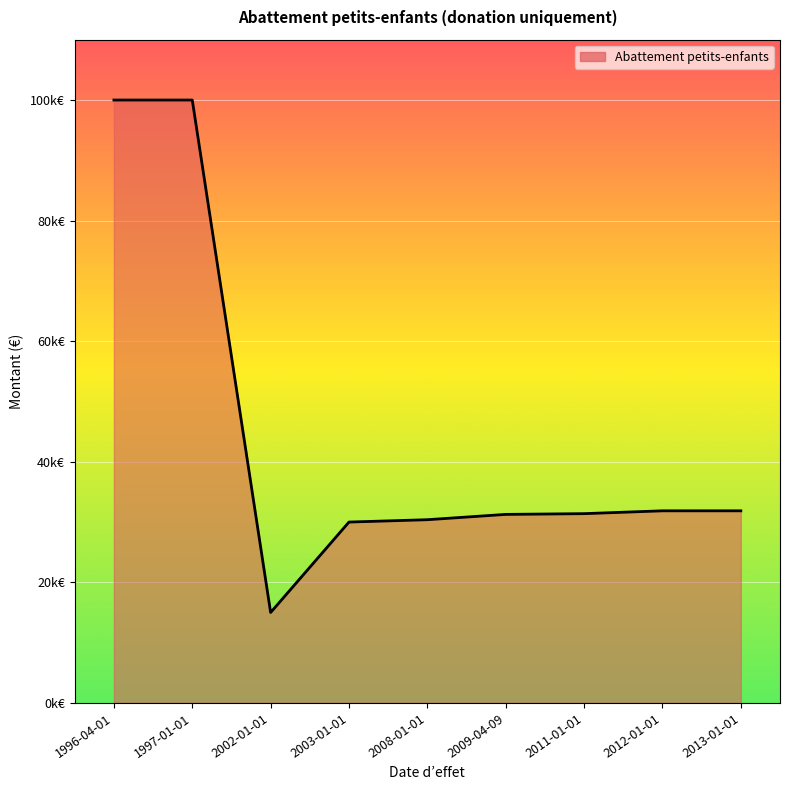

Where is the data nearest to the value 57500?

2012-01-01